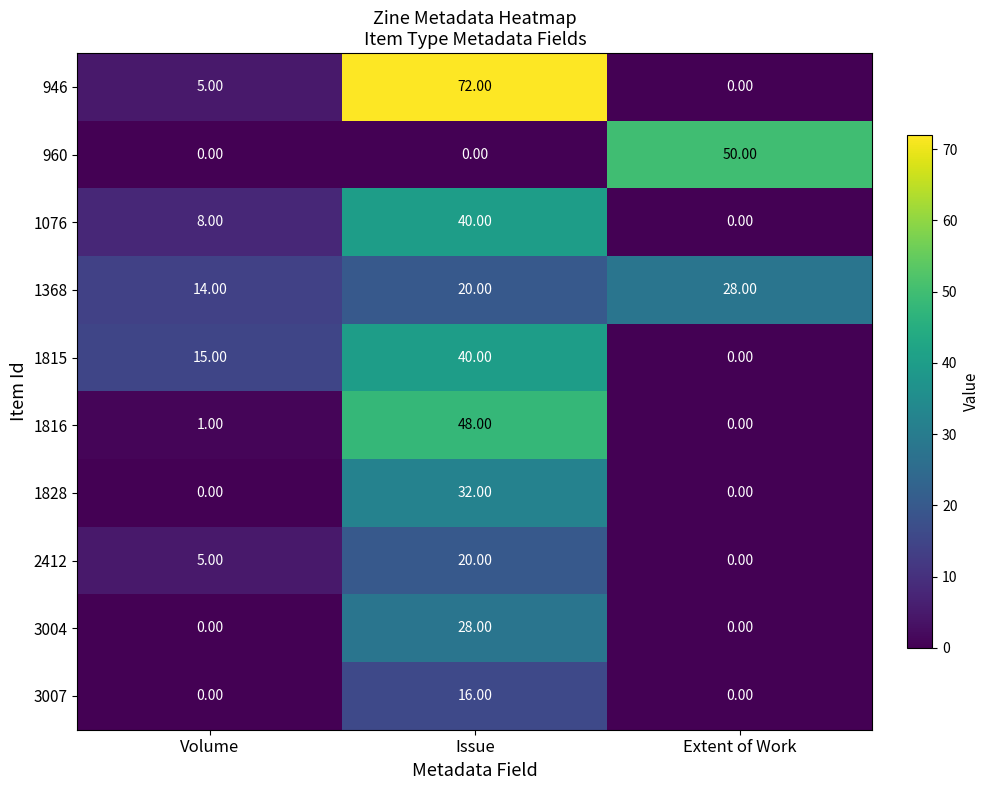

At which label does 1816 reach its minimum?

Extent of Work